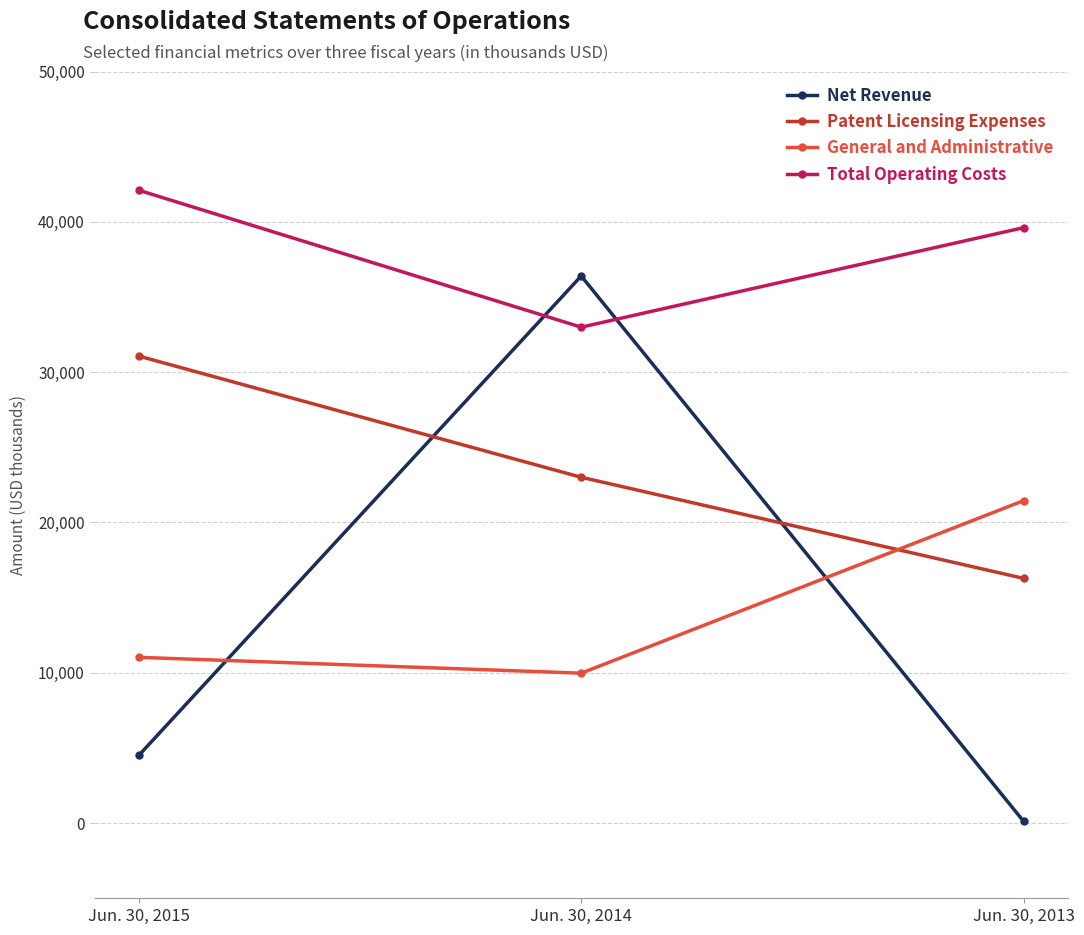

What are all the series names shown in the legend?

Net Revenue, Patent Licensing Expenses, General and Administrative, Total Operating Costs